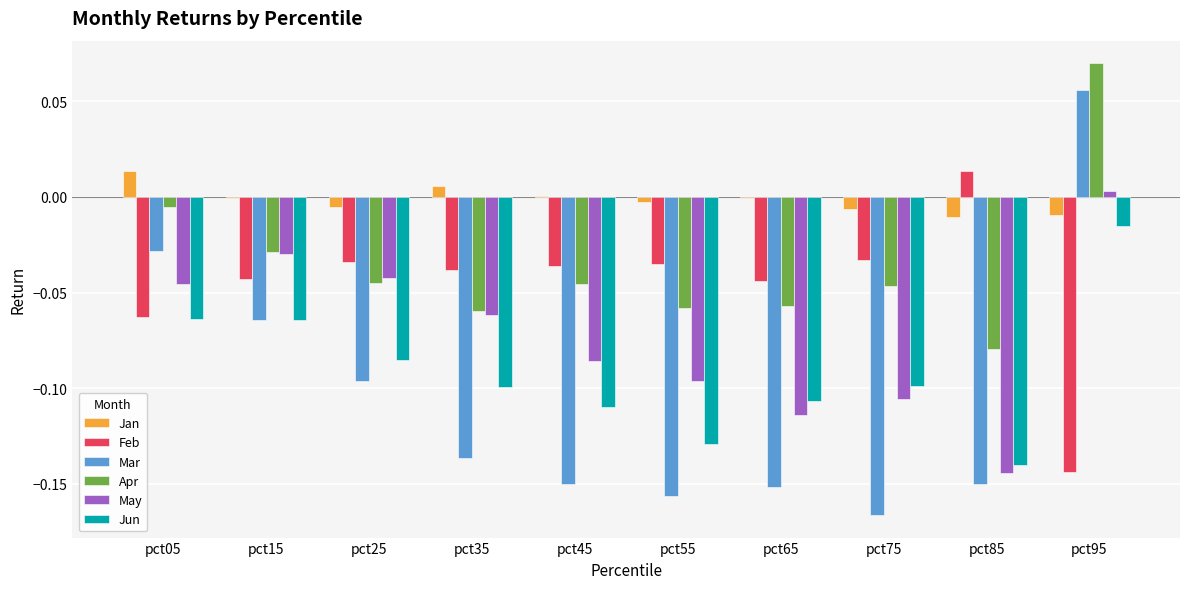

The Apr series shows -0.1 at pct35. True or false?

True